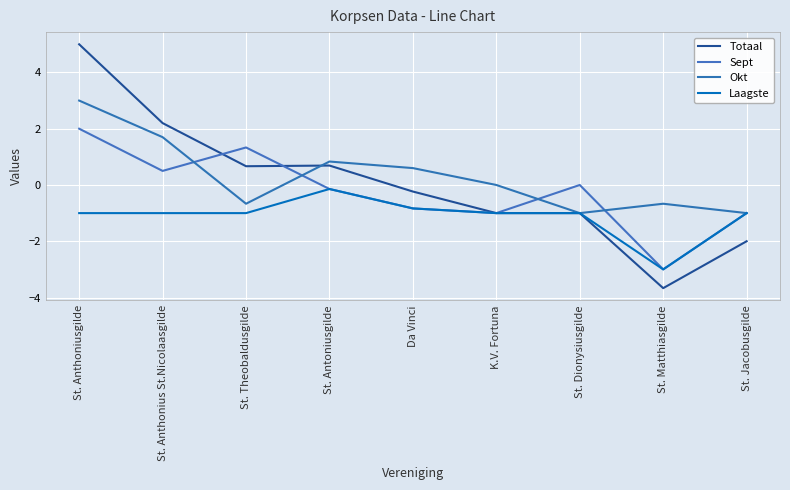

What is the difference between the Sept values at Da Vinci and St. Dionysiusgilde?

0.8